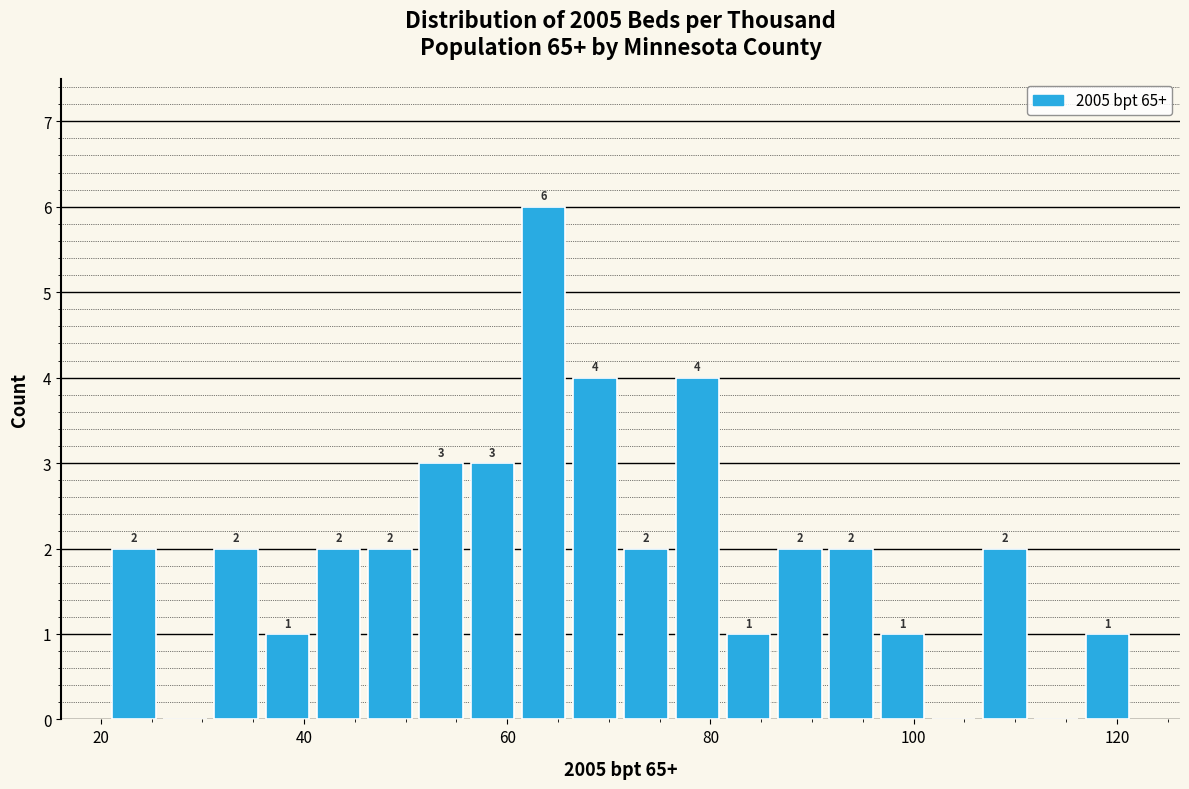

Read against the x-axis, roughly where is the centre of the tallest bar?

64